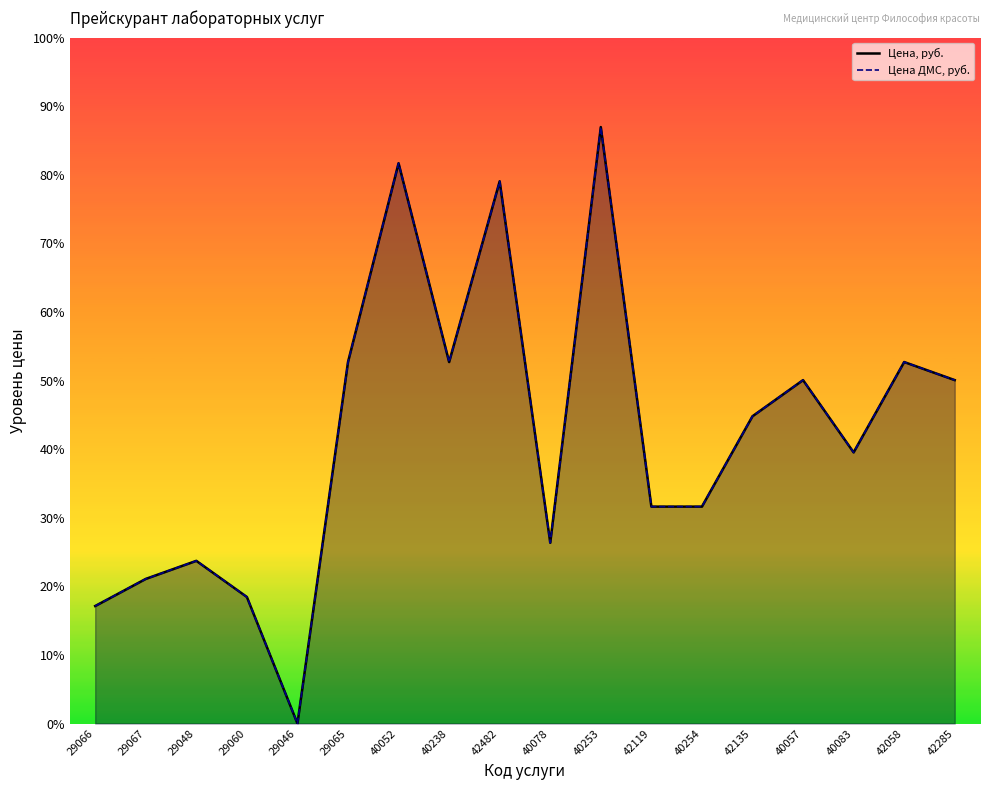

What is the sum of the Цена, руб. values at 40238 and 40083?

350